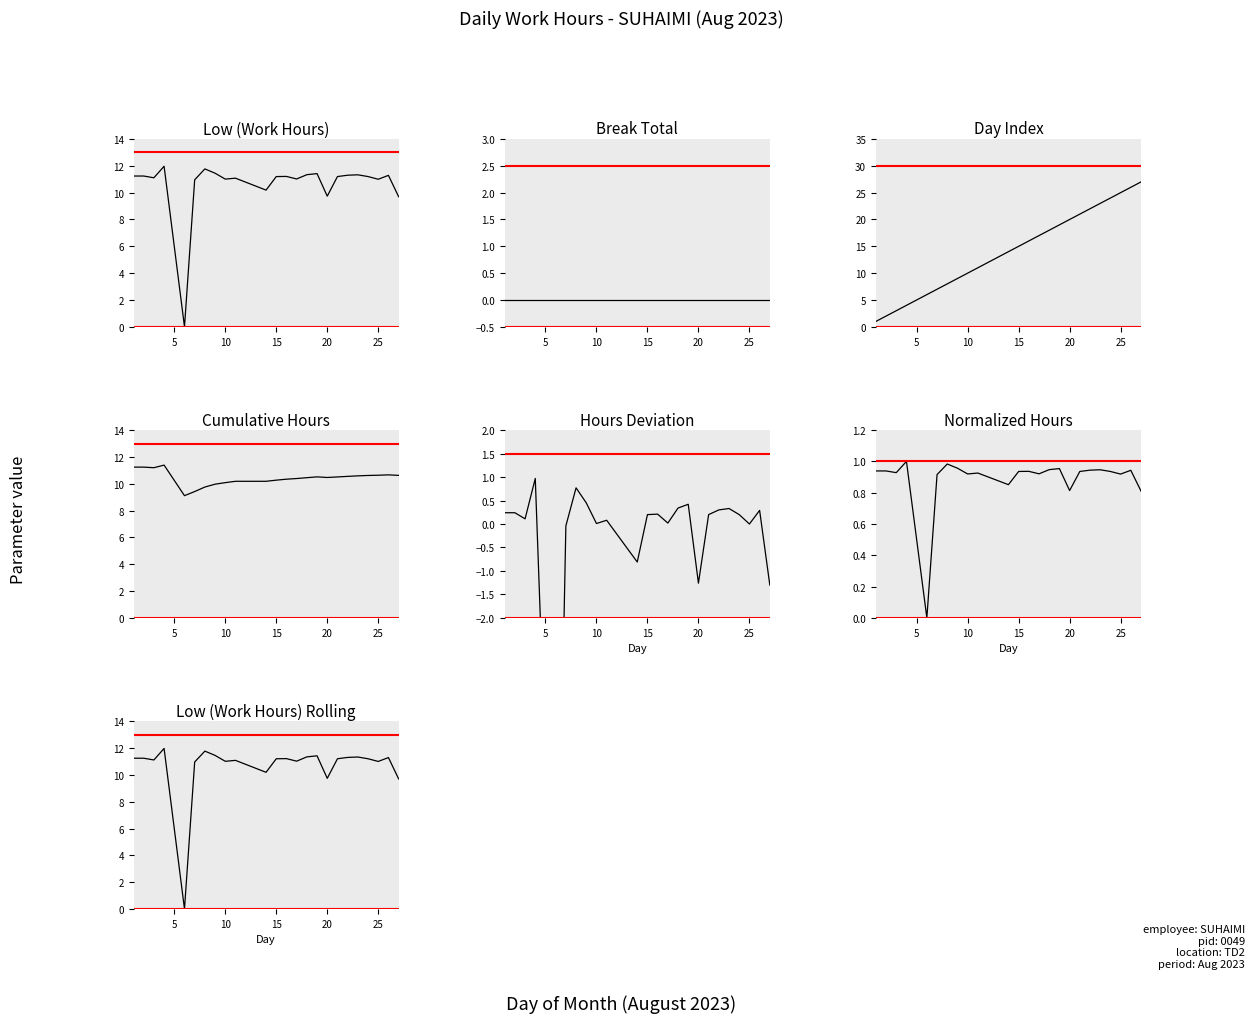

What is the change in value from 8 to 27?

-2.1